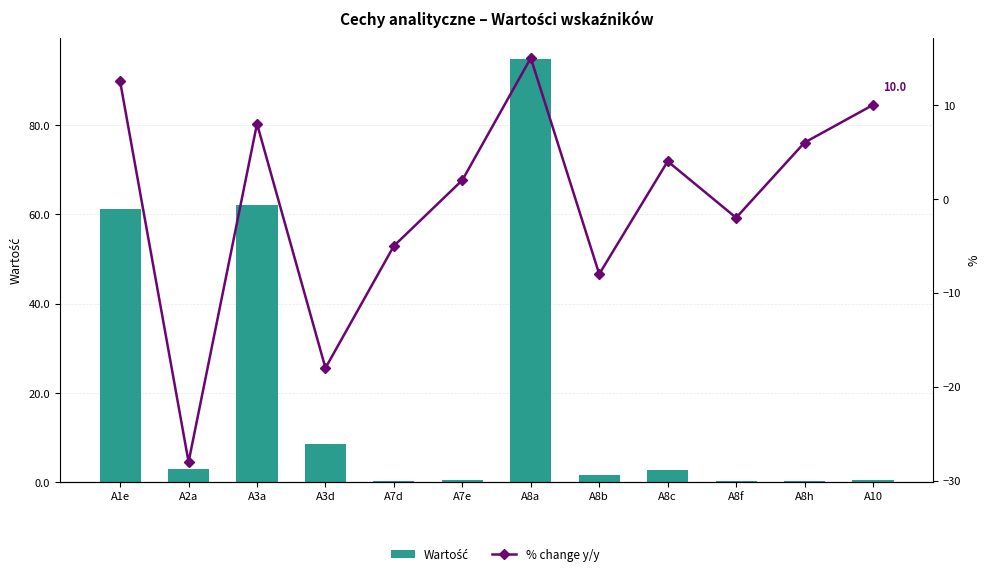

How many data points in Wartość are less than 2?

6